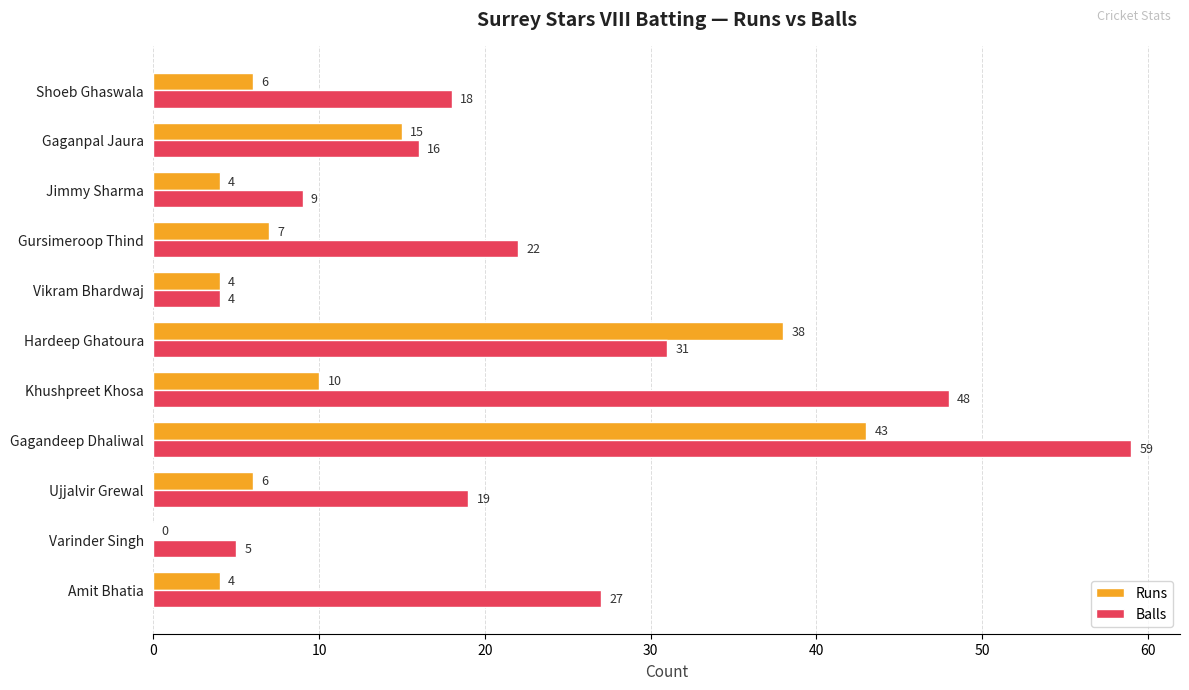

What is the sum of the Runs values at Amit Bhatia and Vikram Bhardwaj?

8